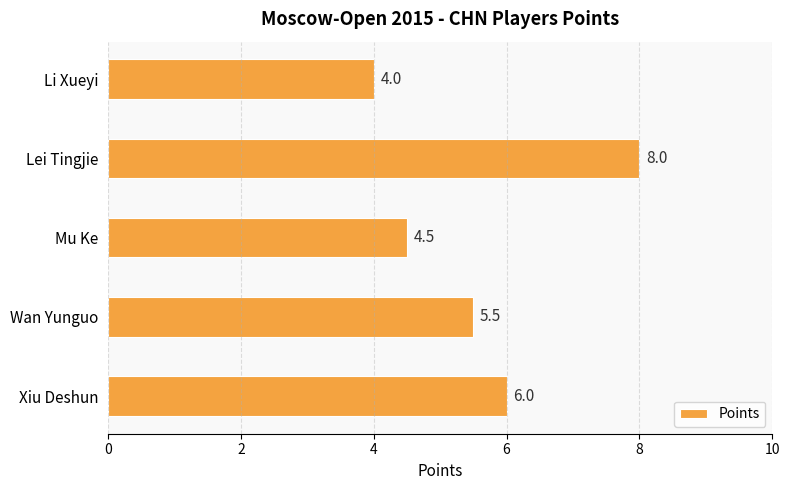

Count the number of data series in this chart.

1